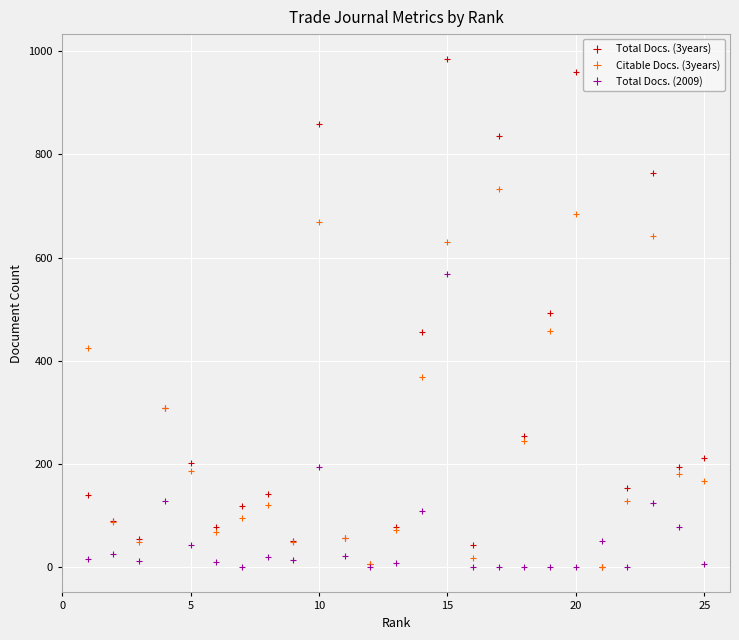

What is the value of the Total Docs. (3years) point at the 9th from the left?

51